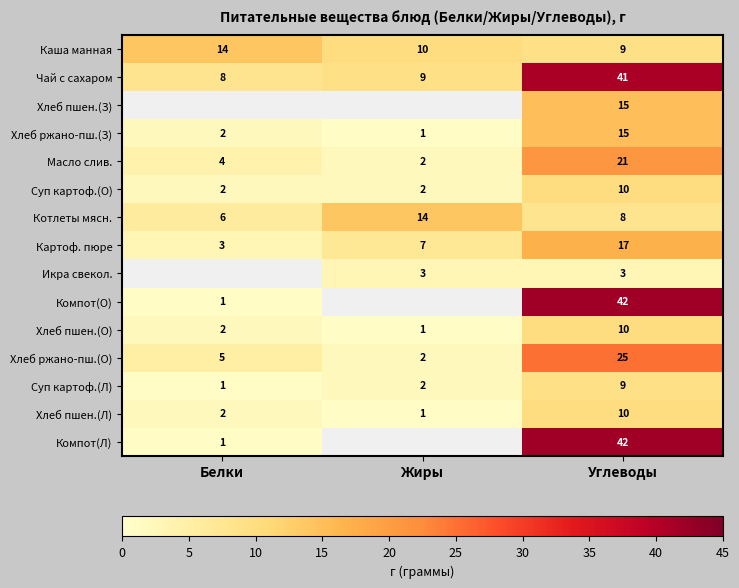

The value of Чай с сахаром at Белки is 8. True or false?

True